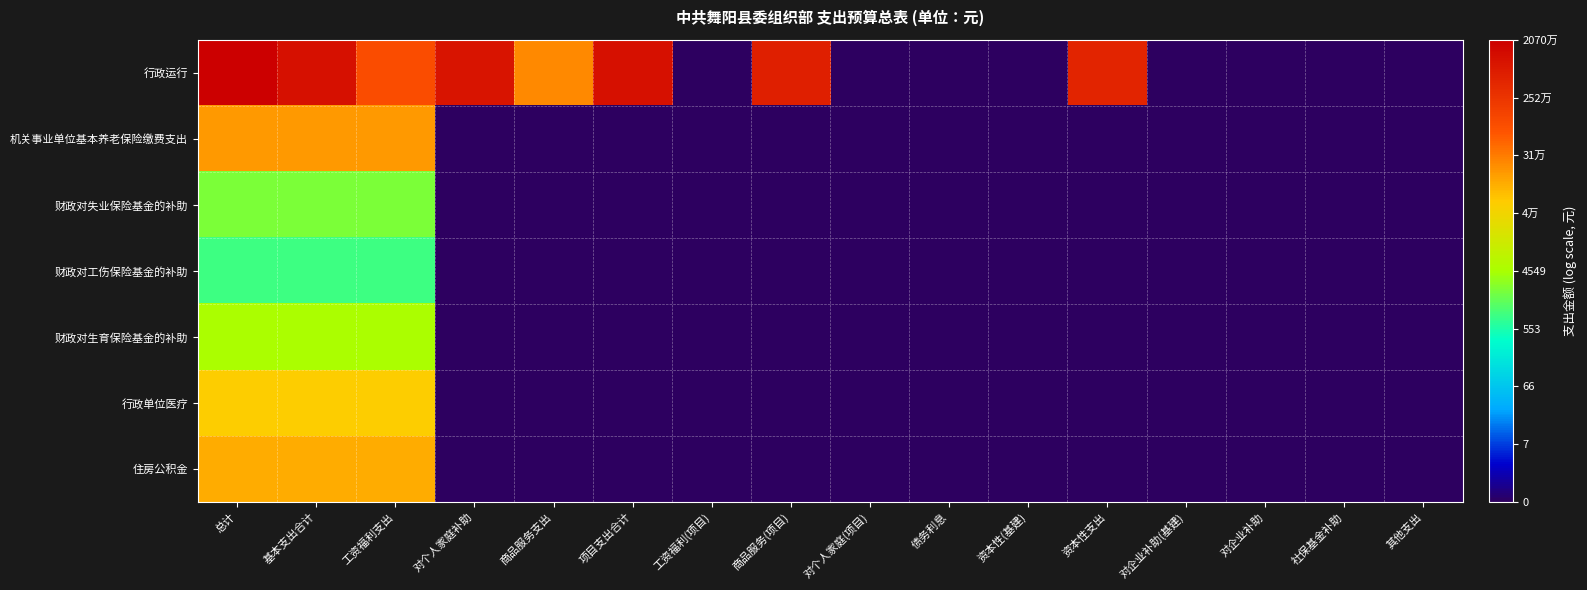

Which has a higher value, 资本性(基建) or 对个人家庭(项目)?

资本性(基建)